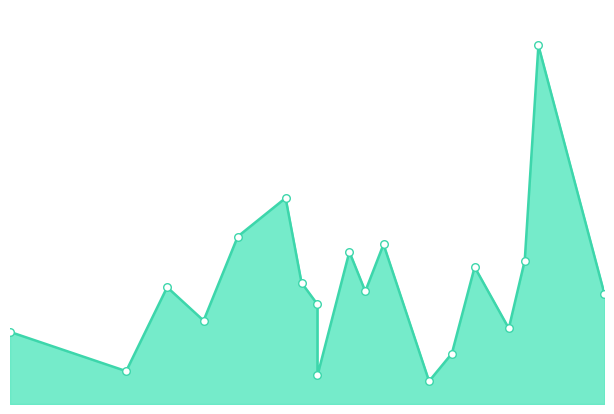

Which has a higher value, 2019-02-07 or 2019-07-06?

2019-07-06